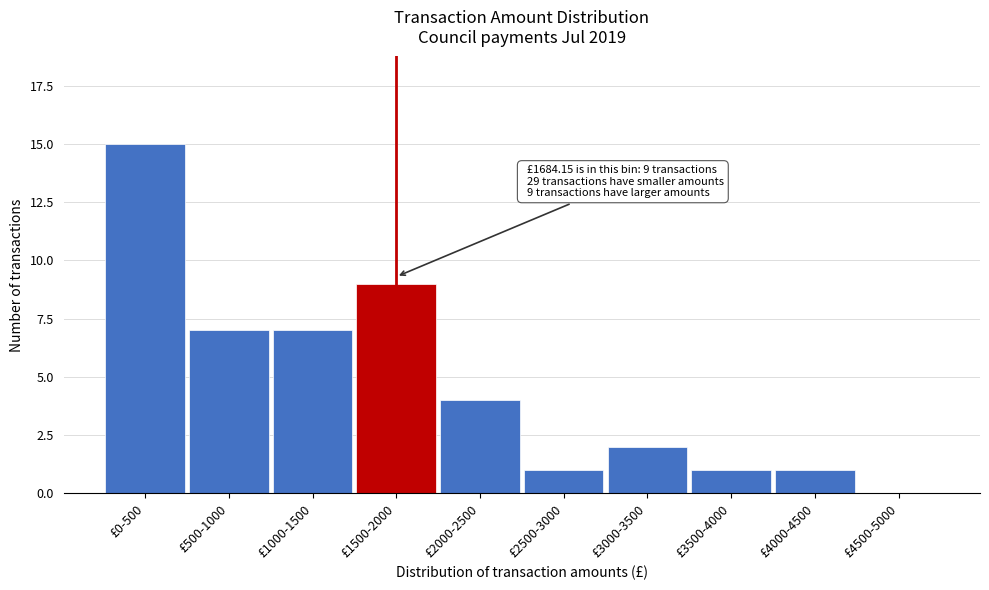

Reading left to right, transcribe all the data shown in this chart.

£0-500=15	£500-1000=7	£1000-1500=7	£1500-2000=9	£2000-2500=4	£2500-3000=1	£3000-3500=2	£3500-4000=1	£4000-4500=1	£4500-5000=0